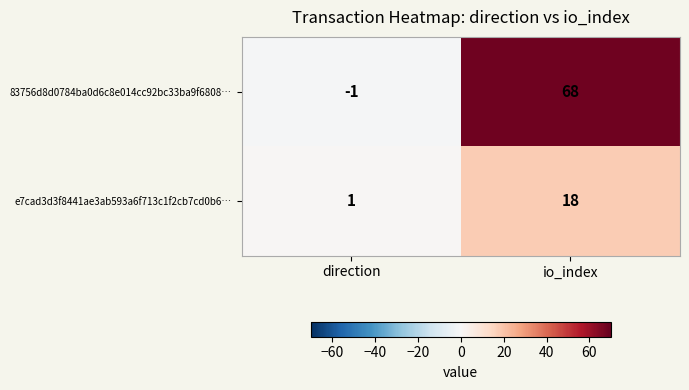

What is the minimum value shown in the chart?

-1